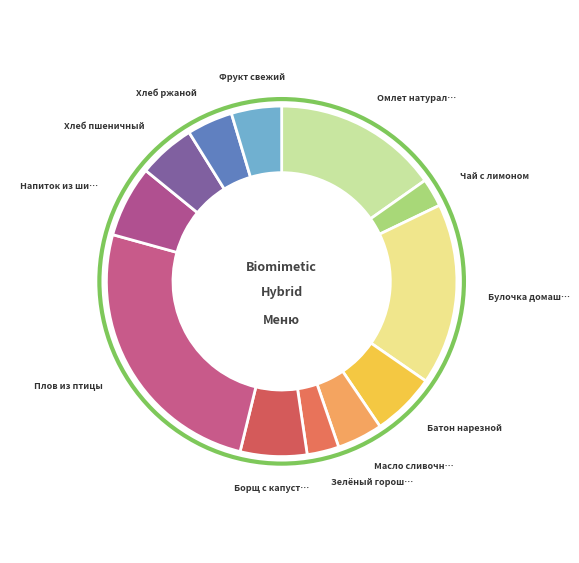

How many segments does this pie chart have?

12